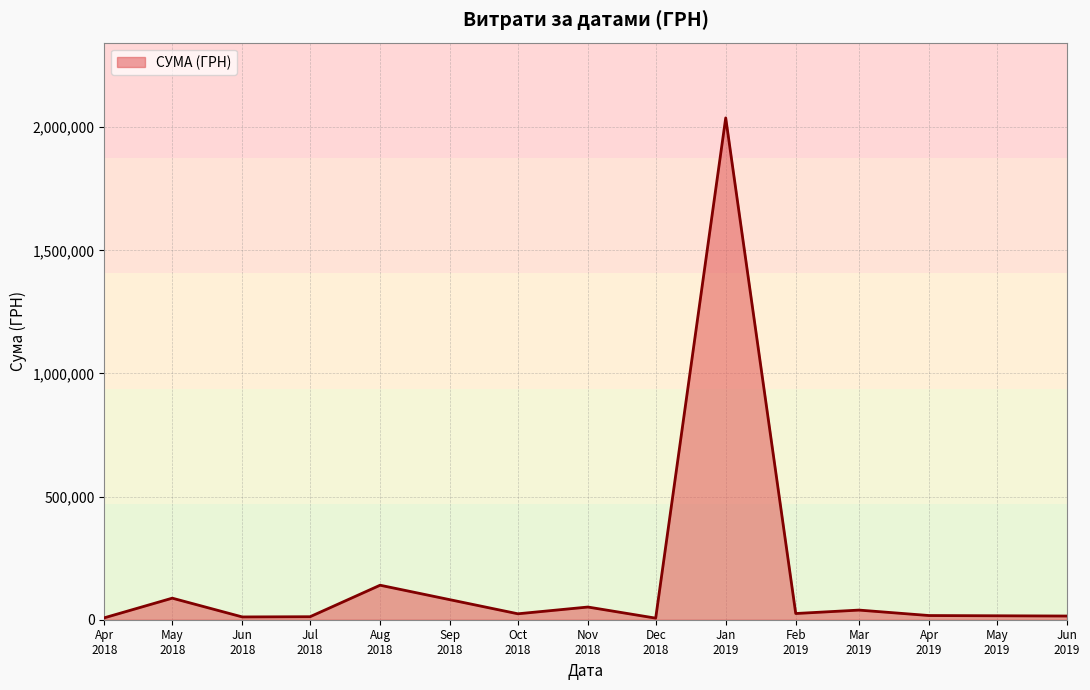

What is the difference between the maximum and minimum values?

2031575.9